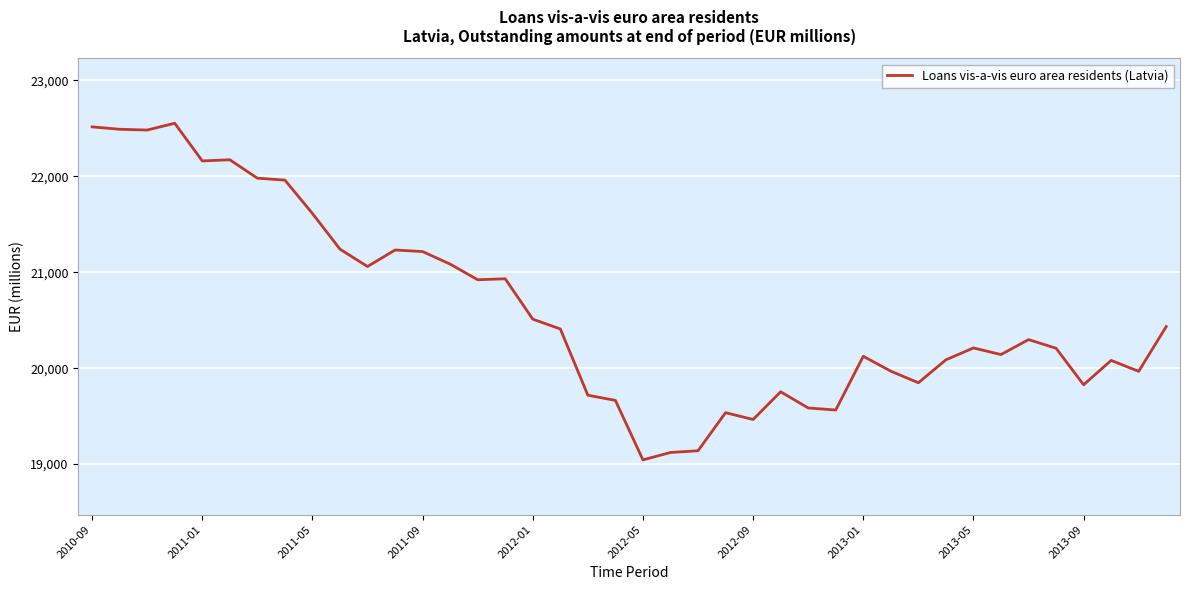

What is the average value?

20608